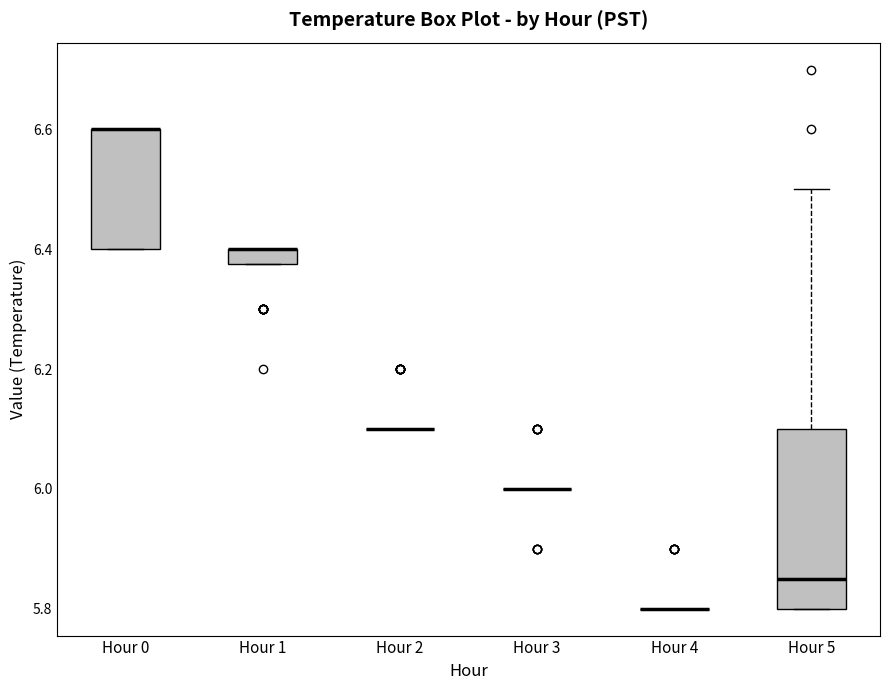

Comparing the boxes themselves (not the whiskers), which one is the tallest?

Hour 5